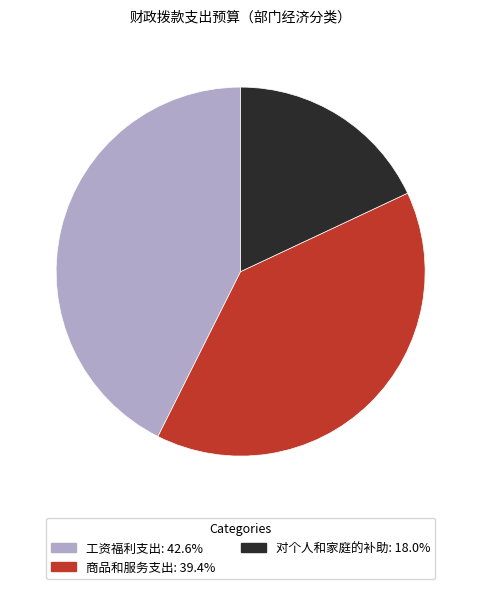

Is the sum of 工资福利支出 and 对个人和家庭的补助 greater than half?

Yes